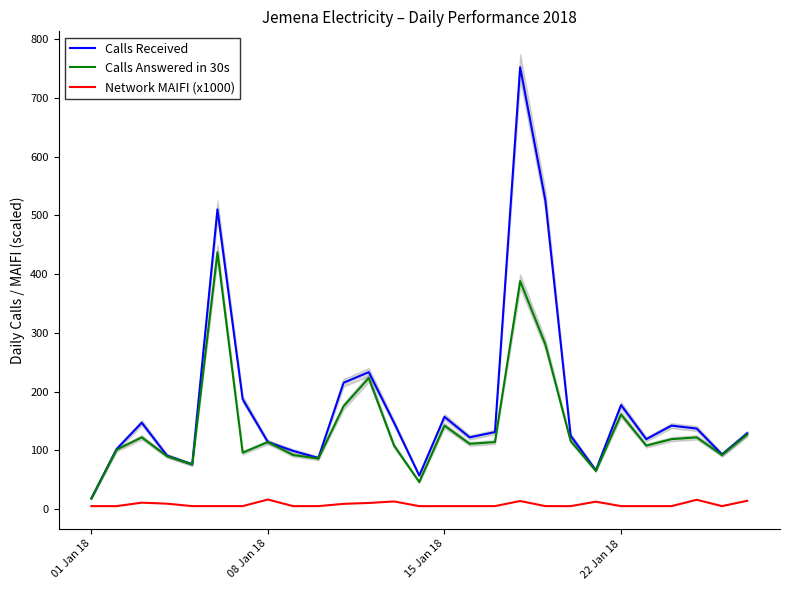

True or false: Calls Answered in 30s and Calls Received intersect in this chart.

False